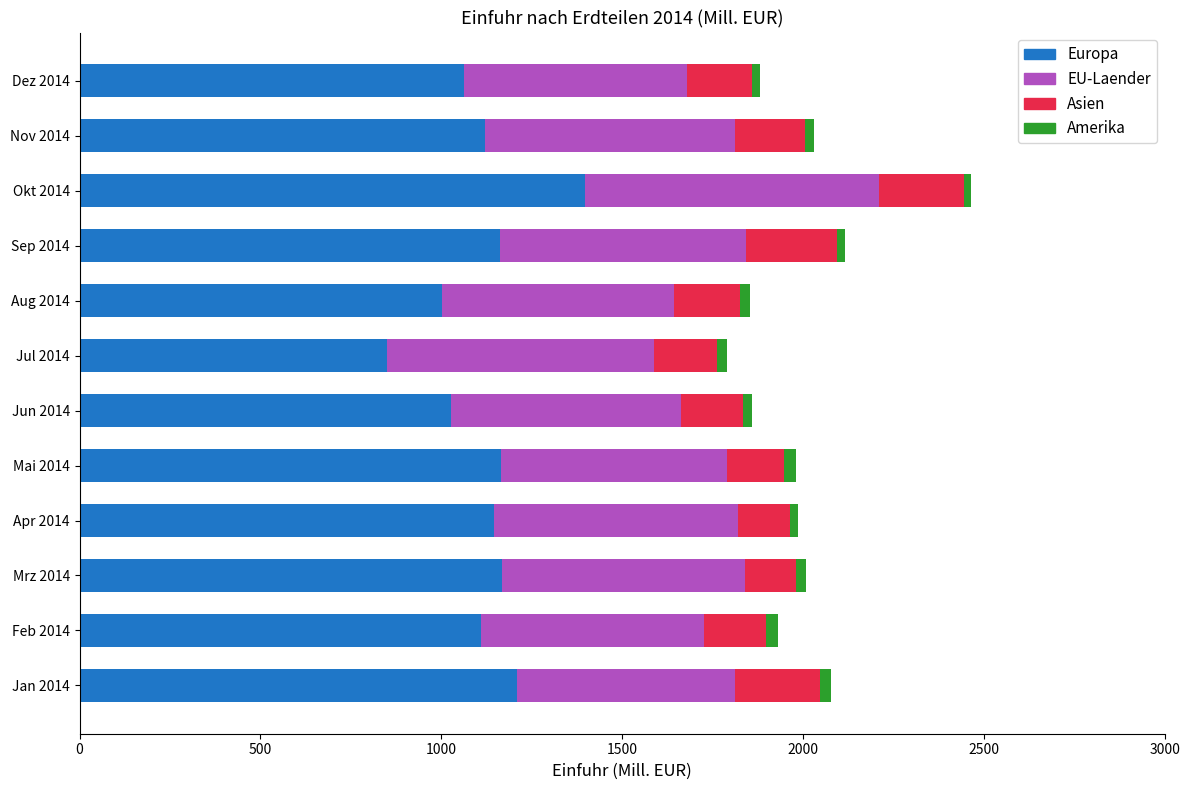

What are all the series names shown in the legend?

Europa, EU-Laender, Asien, Amerika